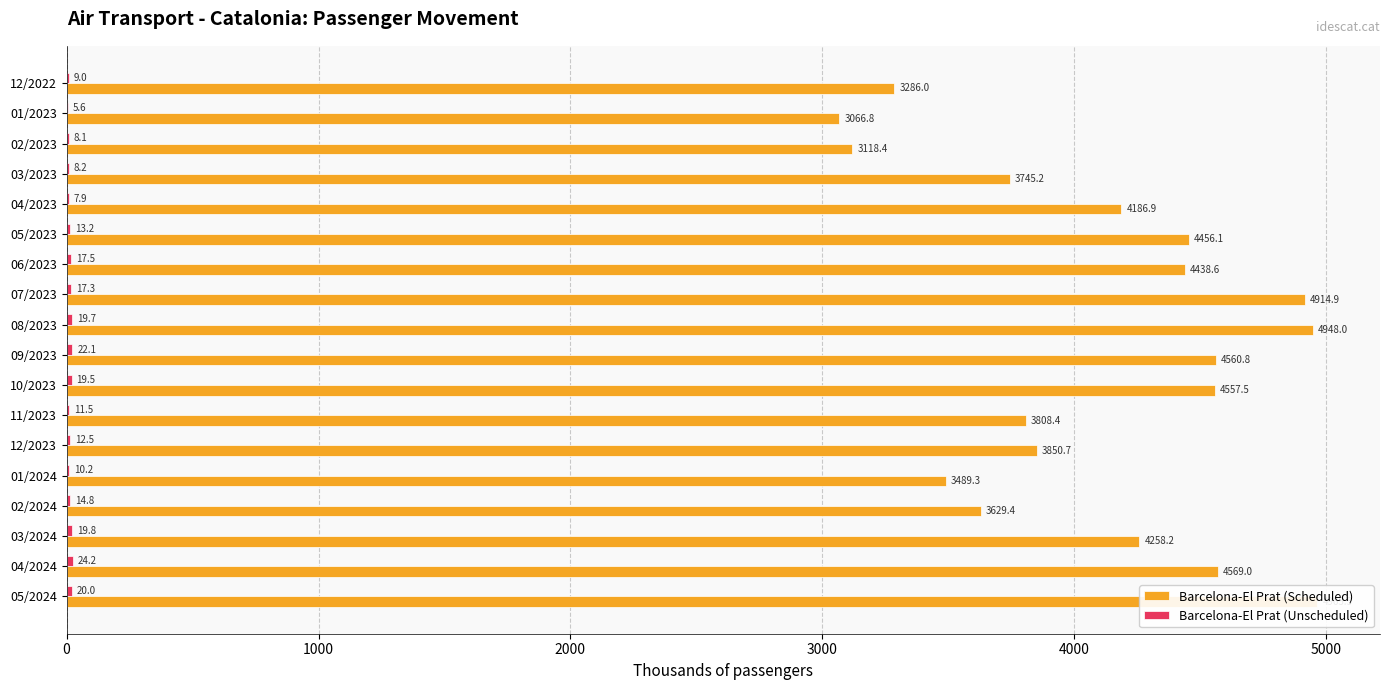

What is the average value of the Barcelona-El Prat (Scheduled) series?

4102.8